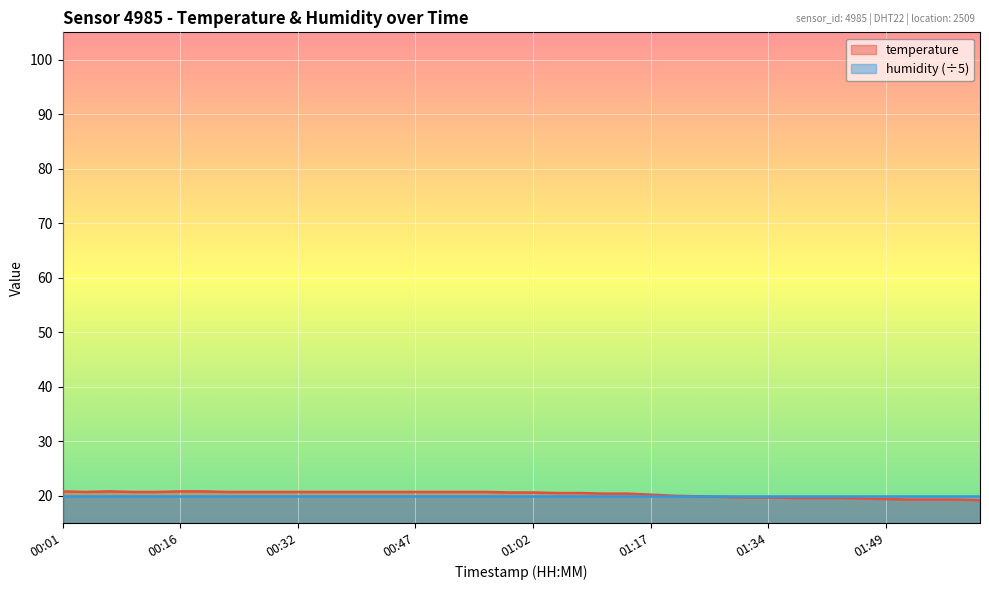

What is the difference between the second highest and minimum values?

1.6